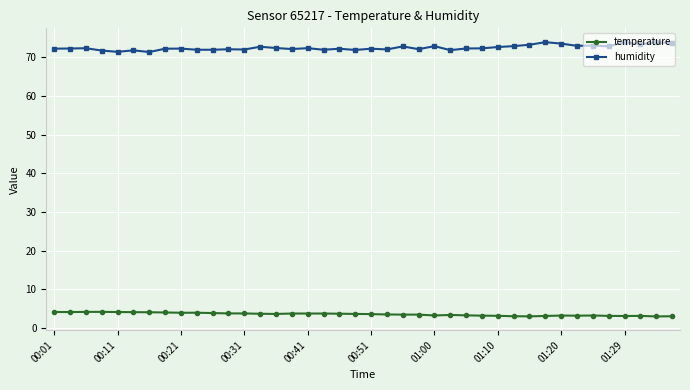

List the series in order of their overall mean, highest first.

humidity, temperature